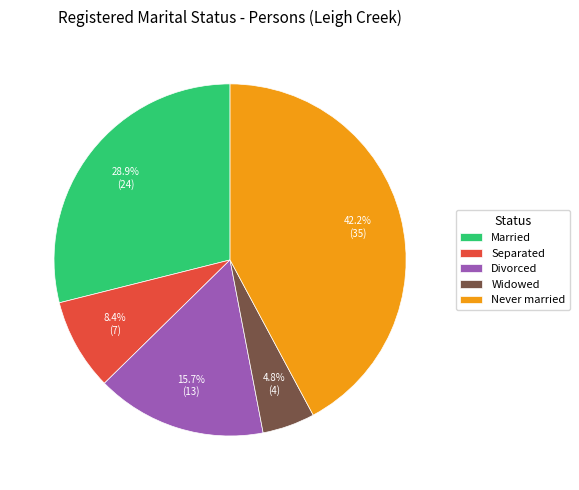

To the nearest percent, what is the difference between the largest and smallest slice percentages?

37%